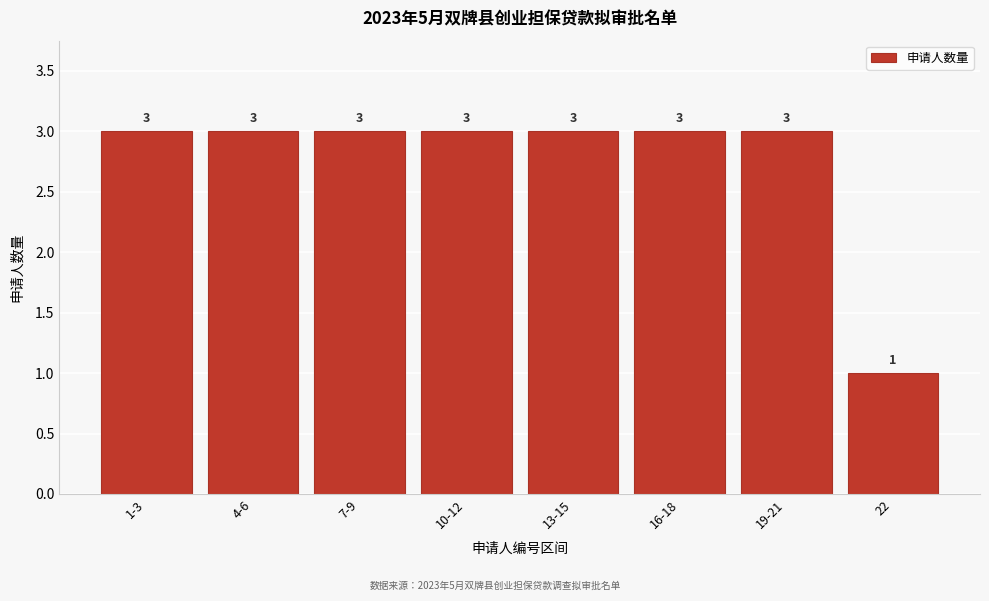

Reading left to right, extract all data points from this chart.

1-3=3	4-6=3	7-9=3	10-12=3	13-15=3	16-18=3	19-21=3	22=1